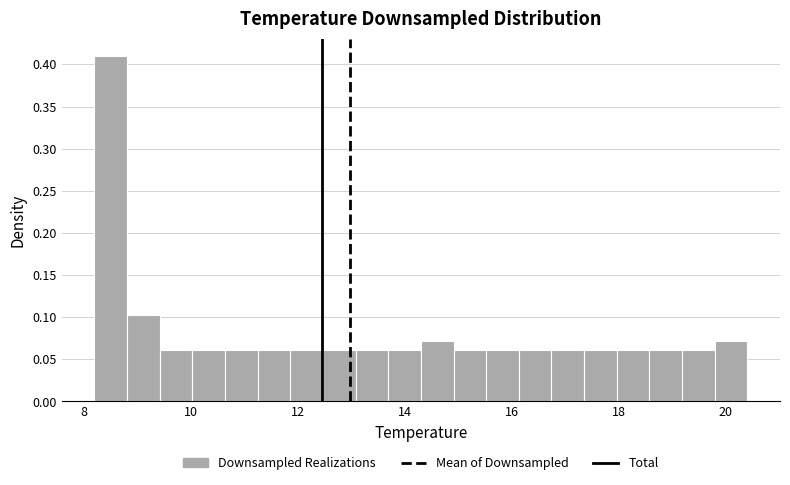

Around what value on the x-axis is the tallest bar? Give the approximate position of its centre, as read against the axis.

8.6